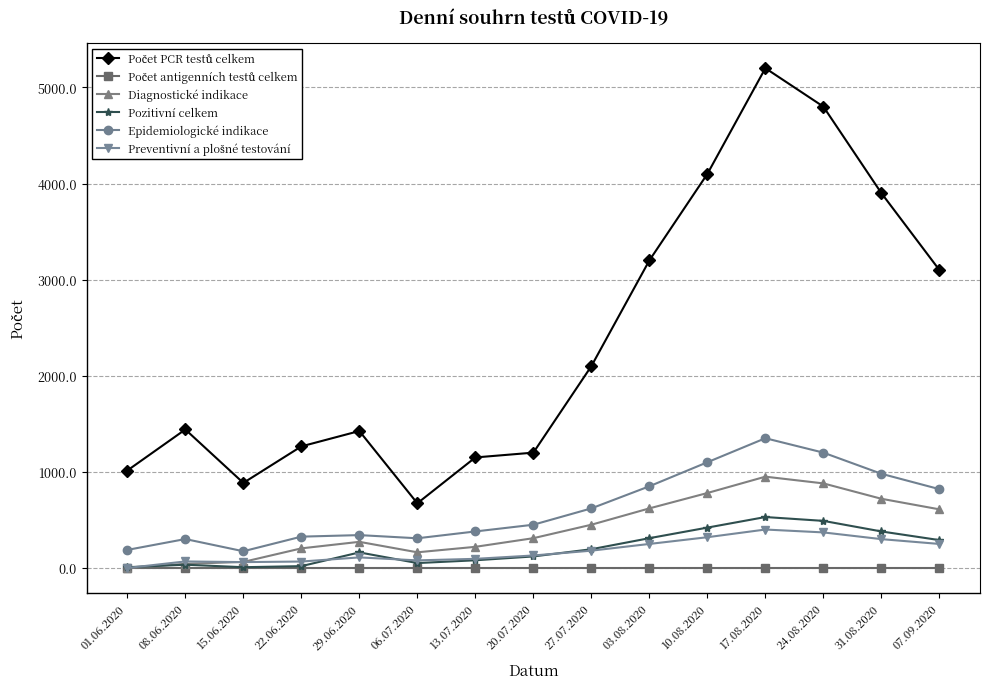

At which category is the sum across all series the highest?

17.08.2020